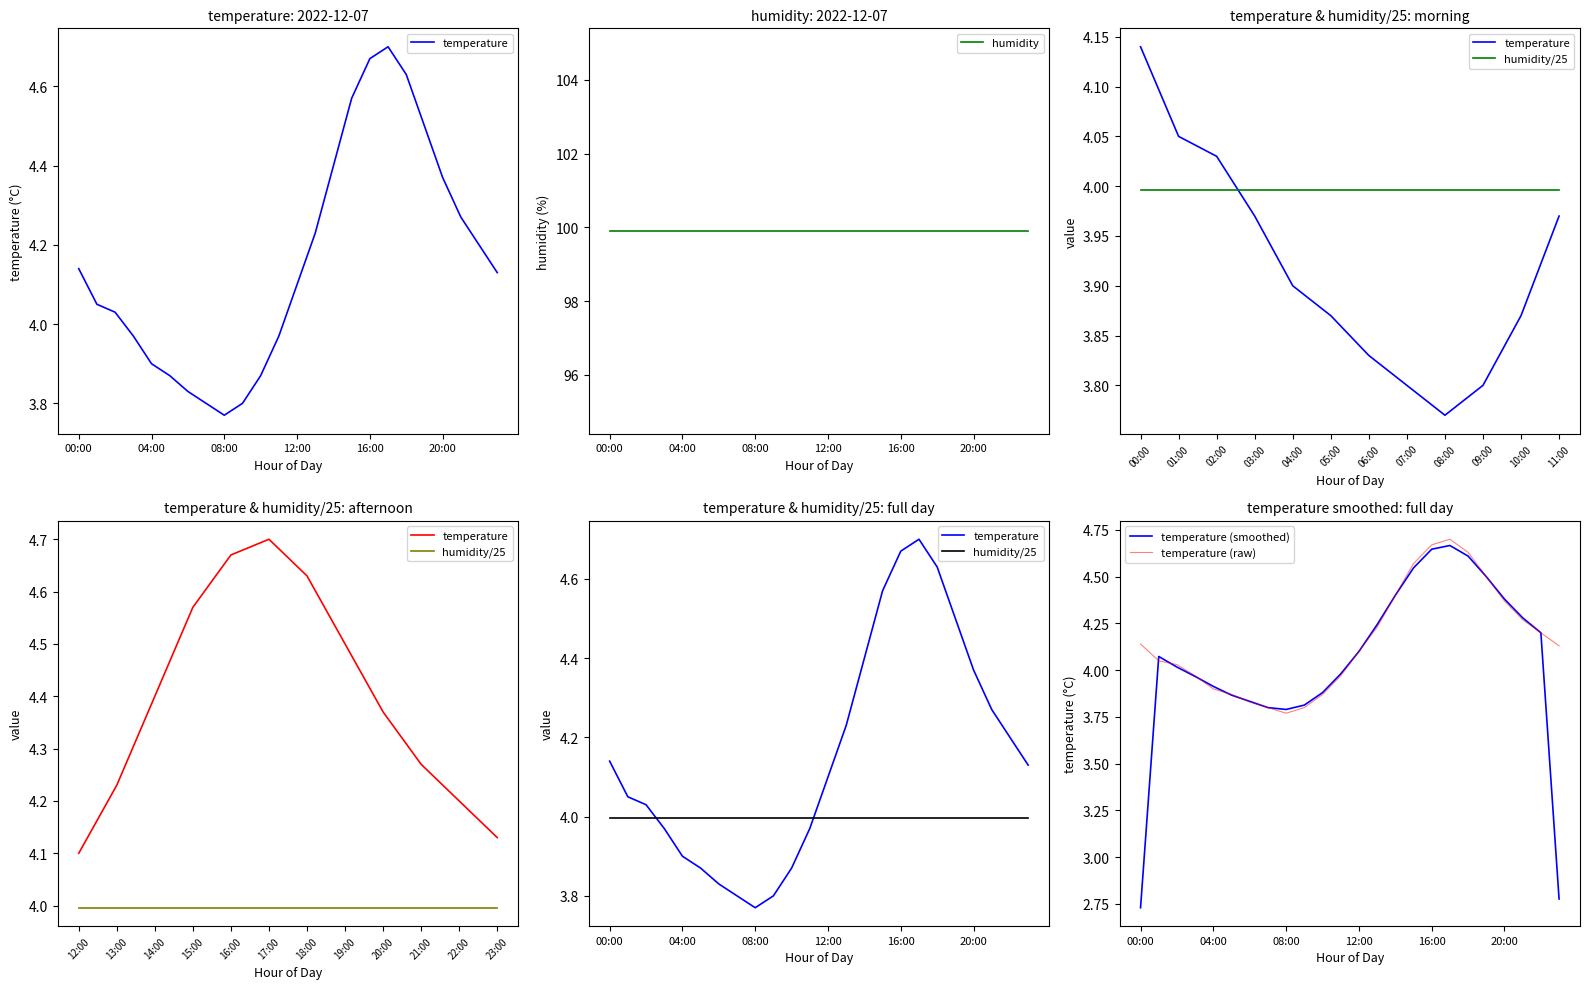

Rank the series at 21 from highest to lowest value.

humidity, temperature (smoothed), temperature, temperature (raw), humidity/25